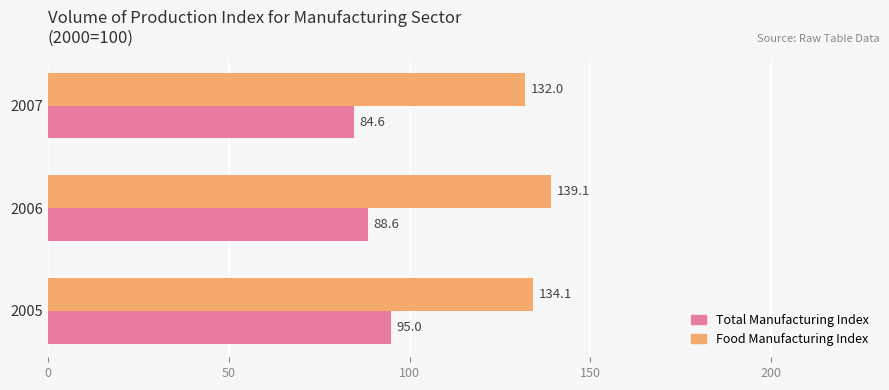

What is the sum of the Food Manufacturing Index values at 2006 and 2007?

271.1